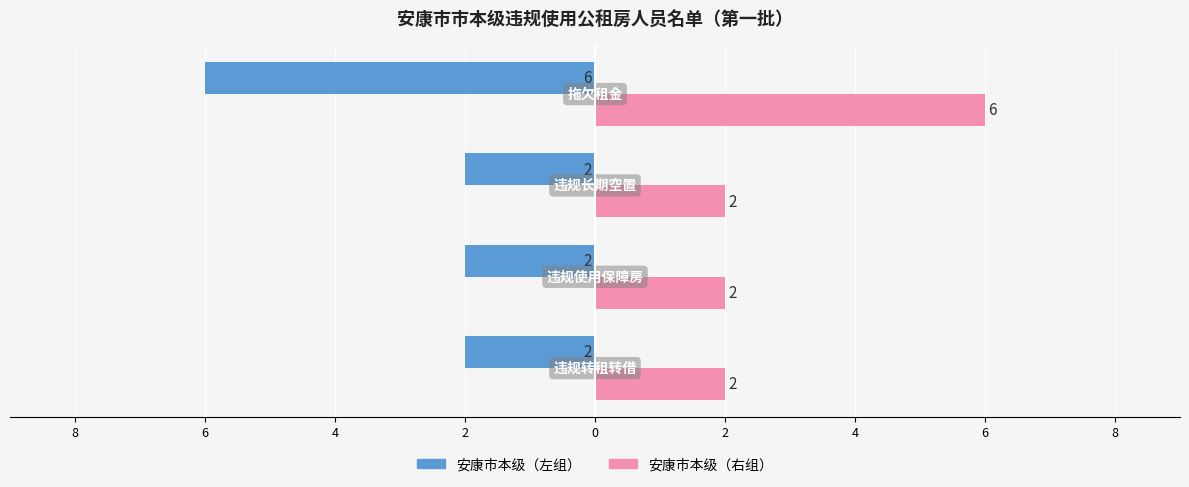

What is the value of the 安康市本级（右） bar at the 4th from the left?

6